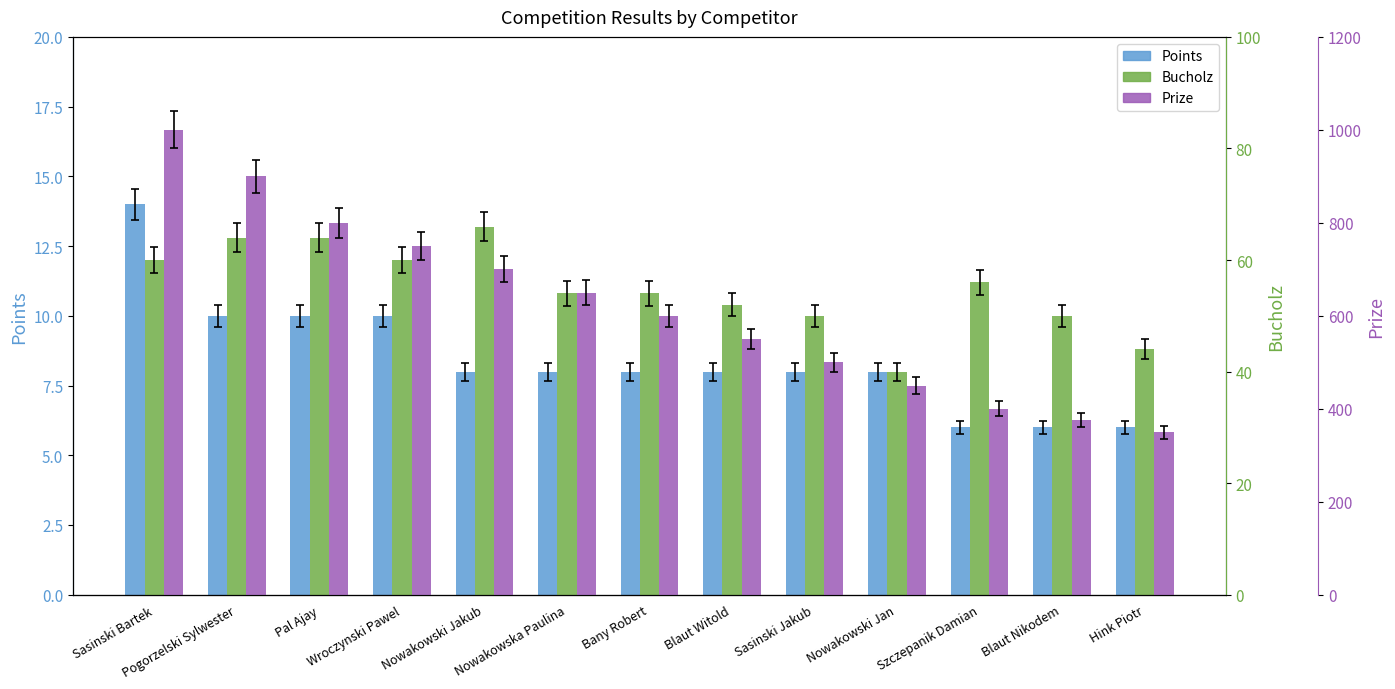

Between Blaut Witold and Blaut Nikodem, which series saw the biggest shift?

Prize